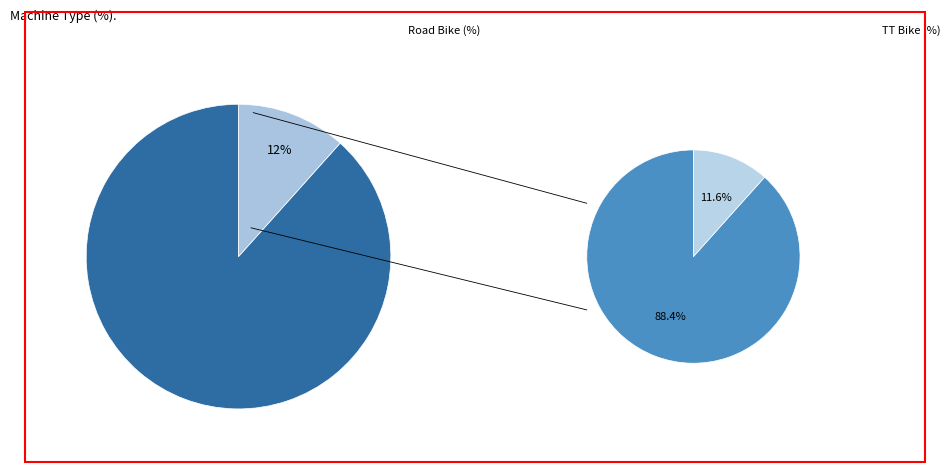

The Road Bike slice represents 88% of the pie. True or false?

True